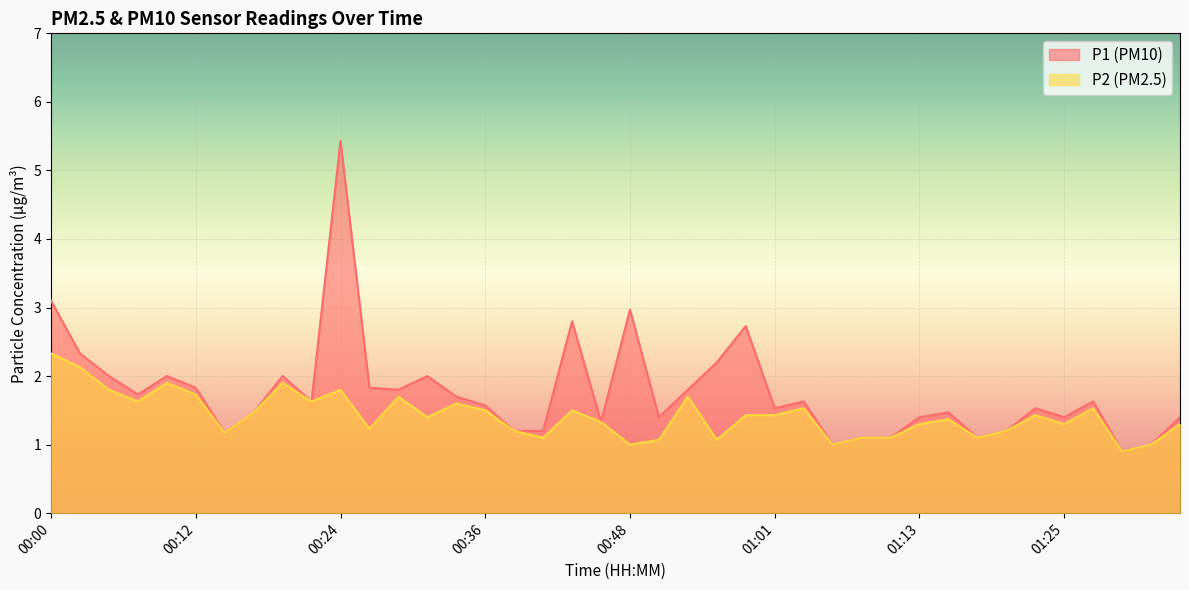

What is the minimum value shown in the chart?

0.9